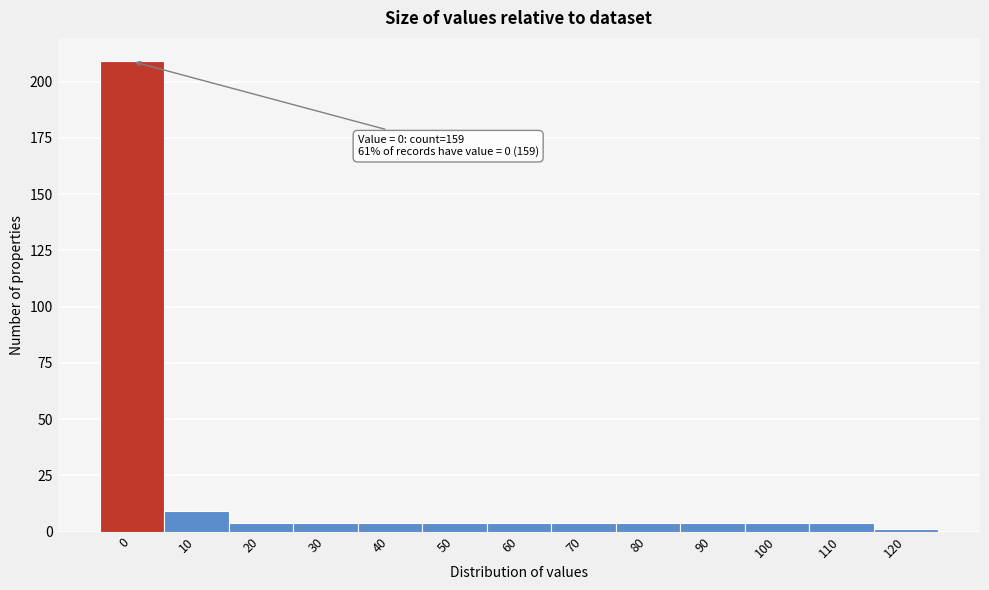

Reading left to right, transcribe all the data shown in this chart.

0=209	10=9	20=4	30=4	40=4	50=4	60=4	70=4	80=4	90=4	100=4	110=4	120=1